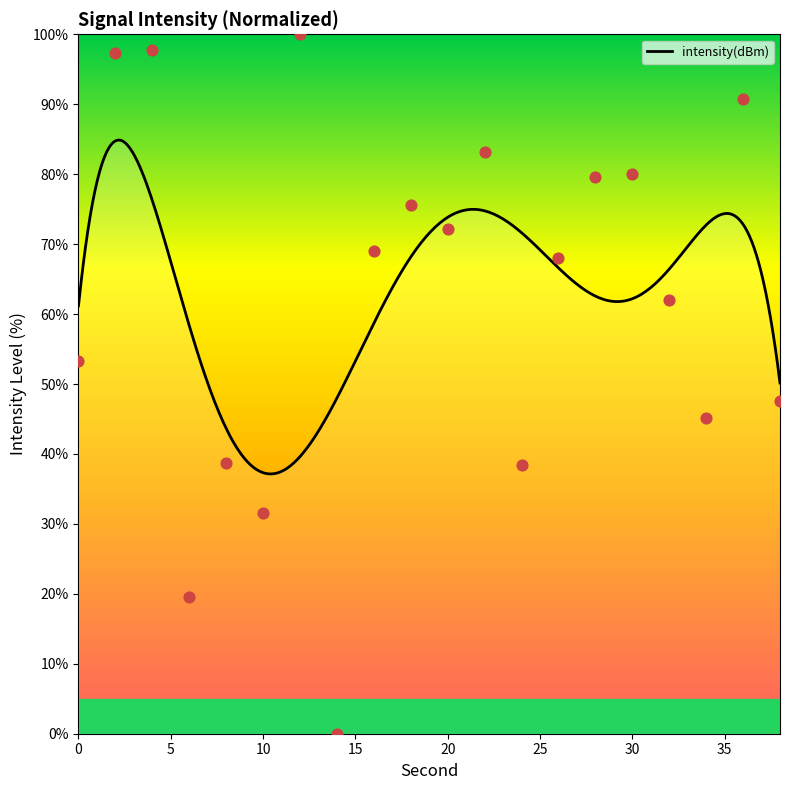

Which has a higher value, 32 or 30?

30